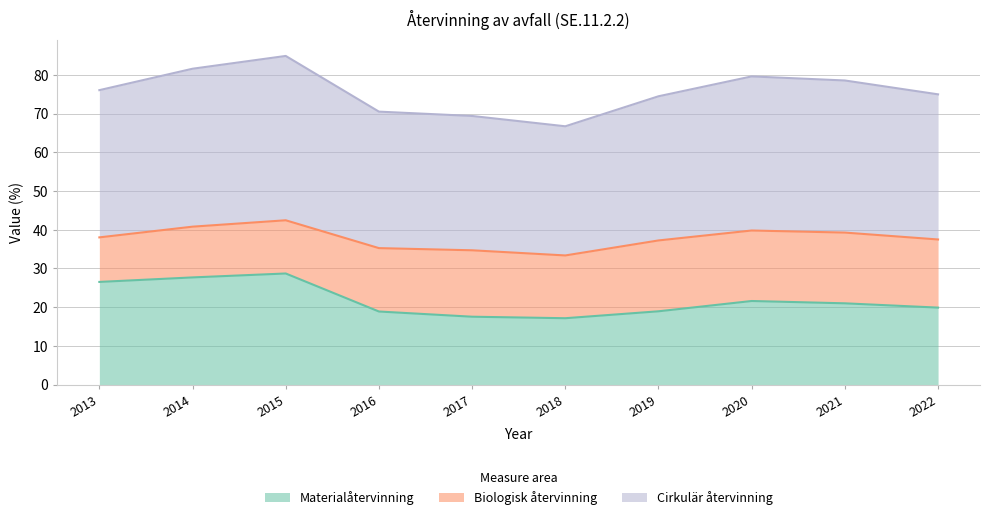

Which has a higher value, 2015 or 2016?

2015